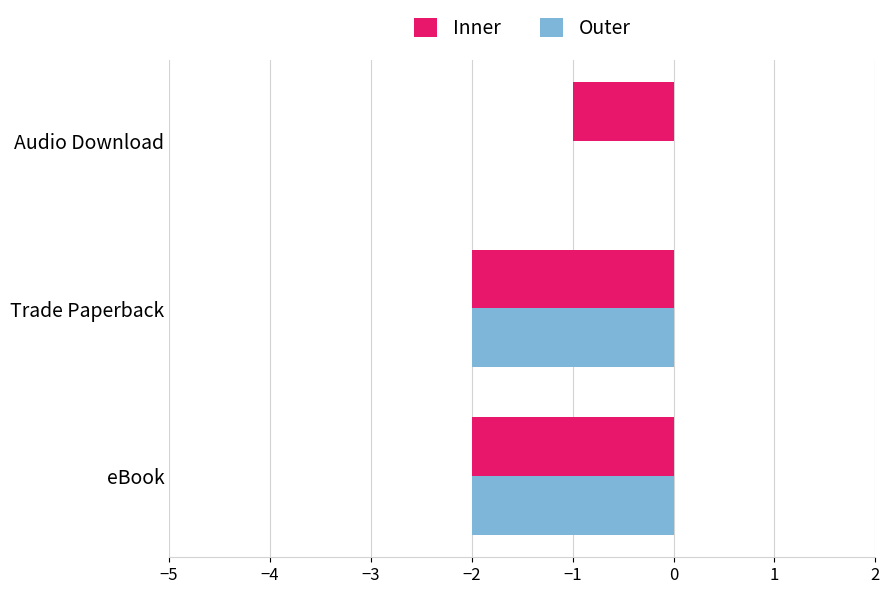

Which series changed the most between eBook and Audio Download?

Outer